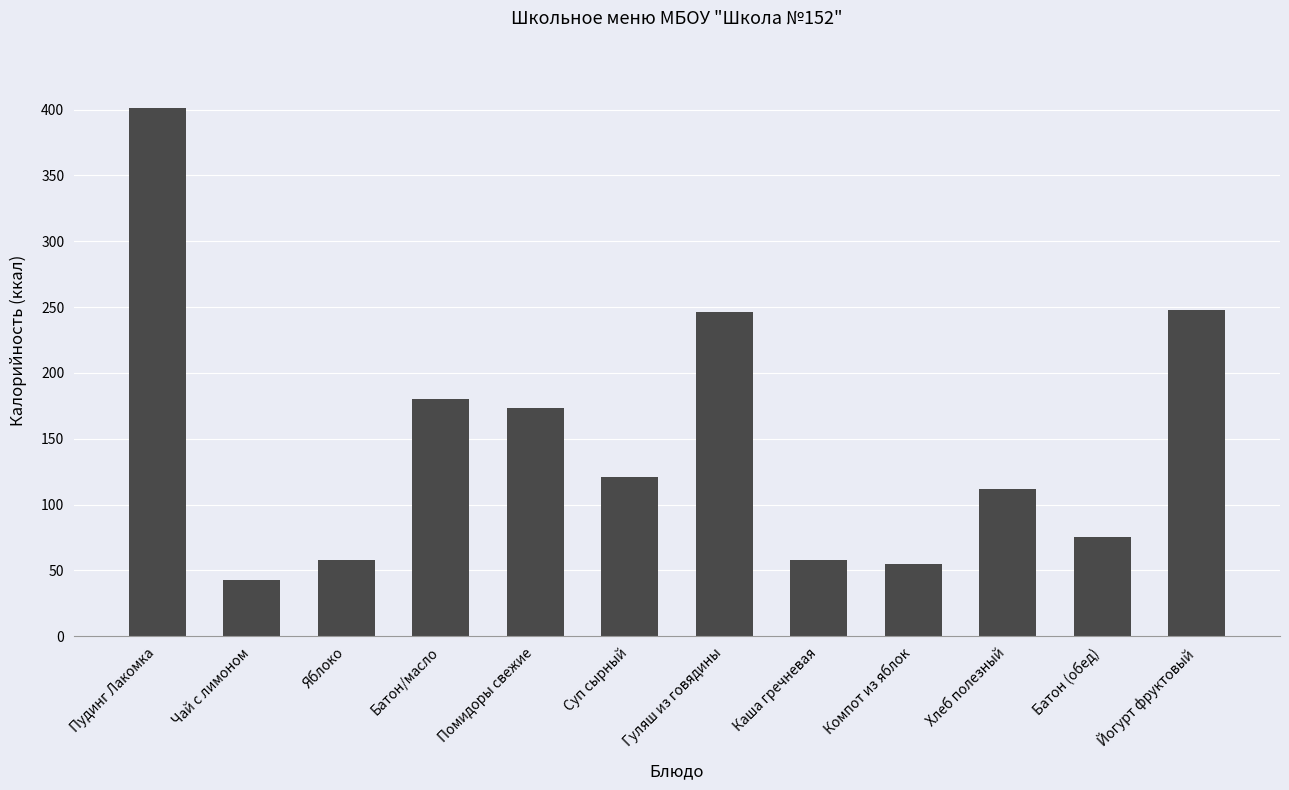

What is the label of the 5th bar from the right?

Каша гречневая